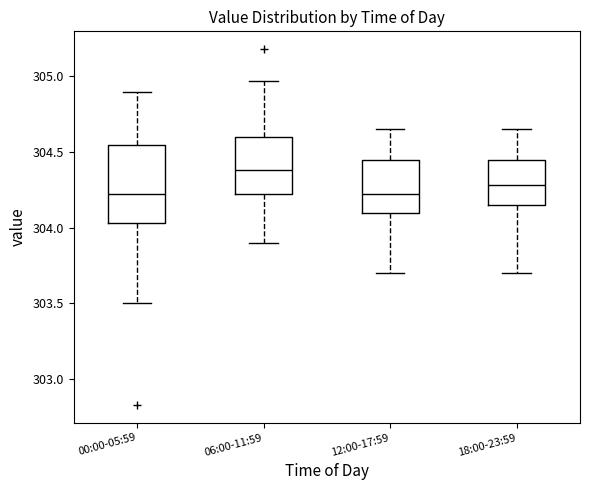

Comparing the boxes themselves (not the whiskers), which one is the tallest?

00:00-05:59